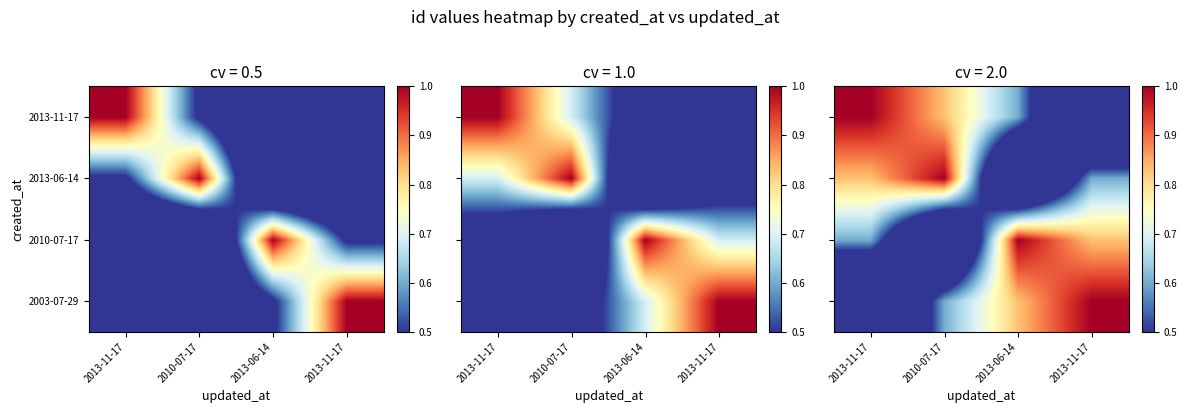

Between 2013-11-17 and 2013-11-17, which is larger?

2013-11-17